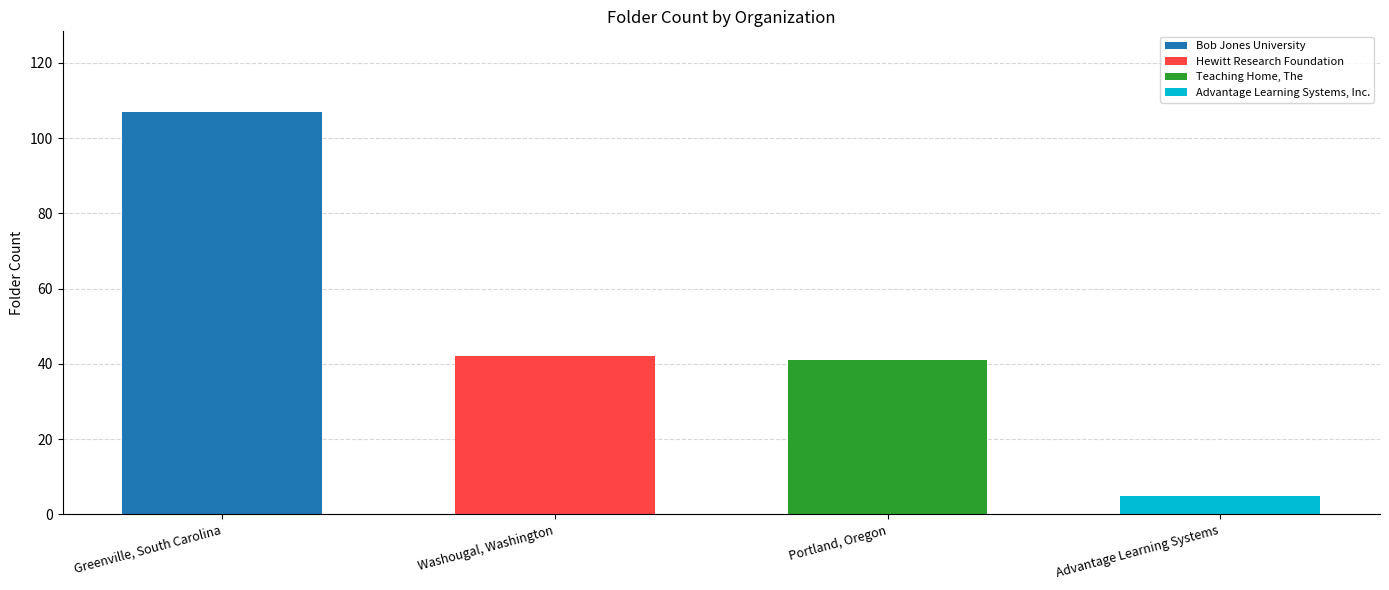

What is the sum of the values at Portland, Oregon and Washougal, Washington?

83